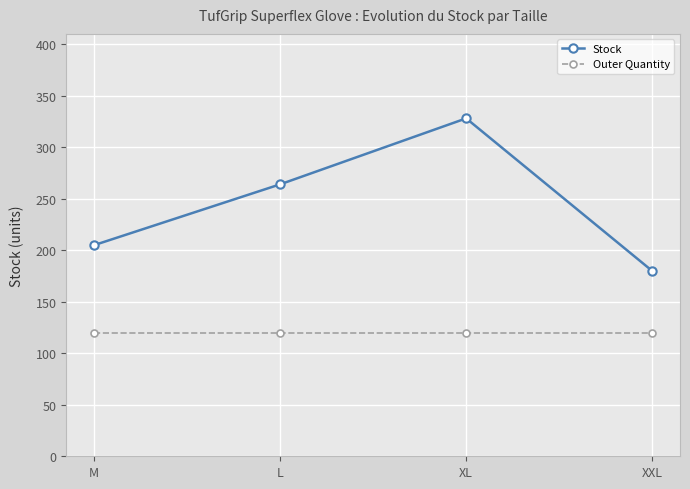

What is the maximum value shown in the chart?

328